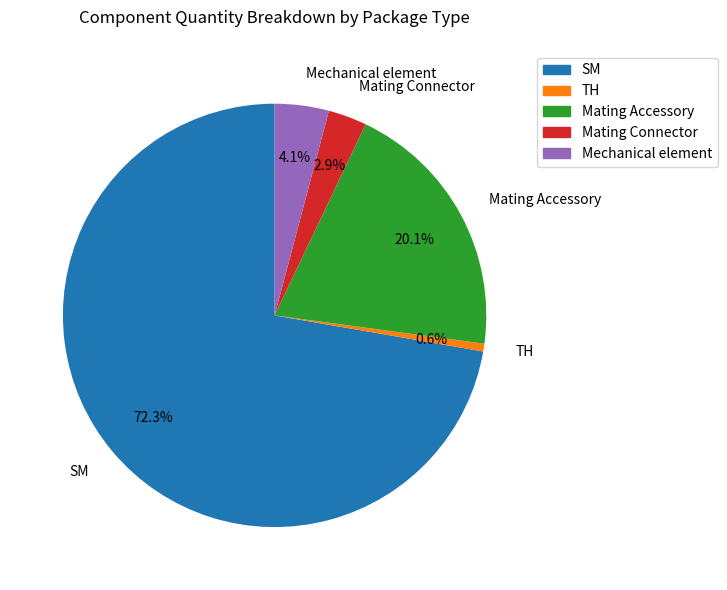

Rank the categories by value from highest to lowest.

SM, Mating Accessory, Mechanical element, Mating Connector, TH